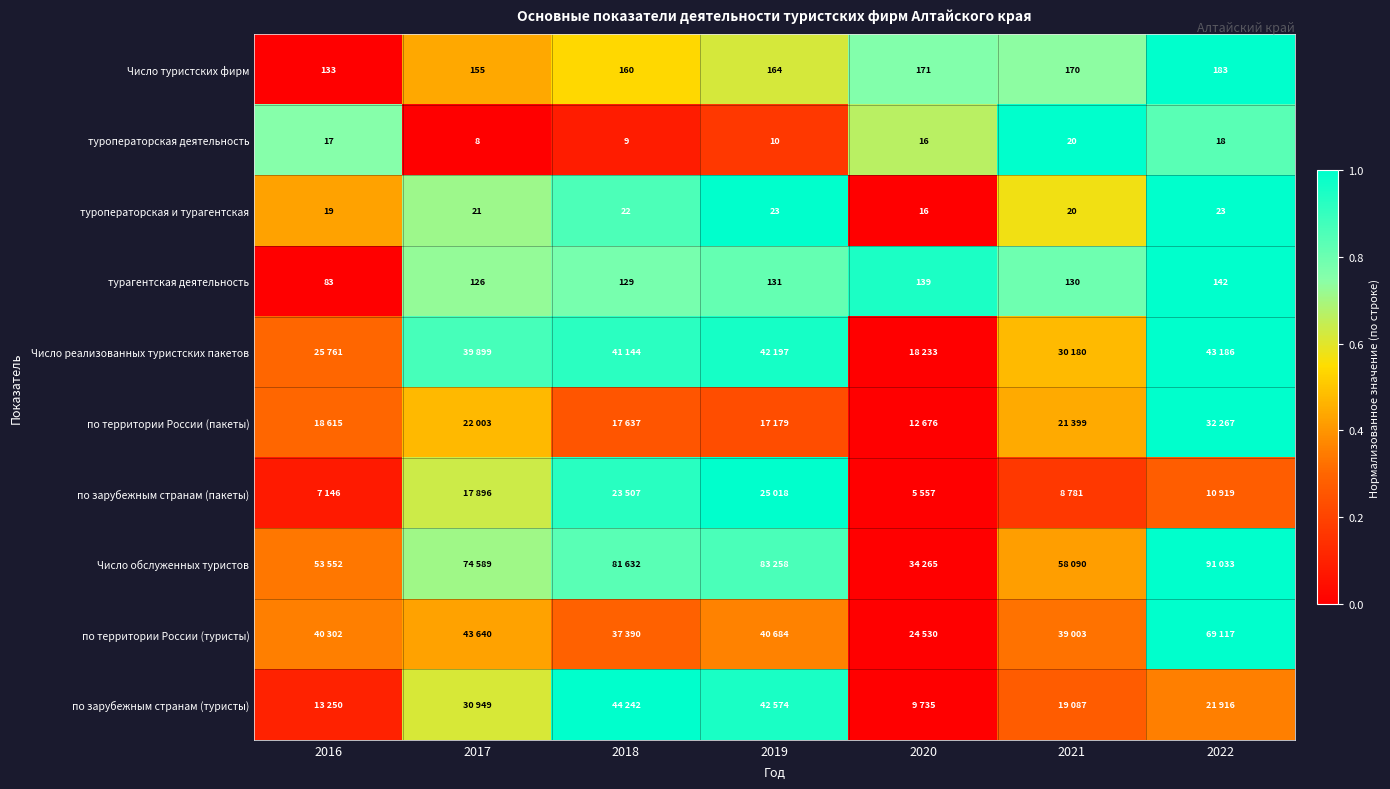

The туроператорская и турагентская series shows 1.4 at 2022. True or false?

False